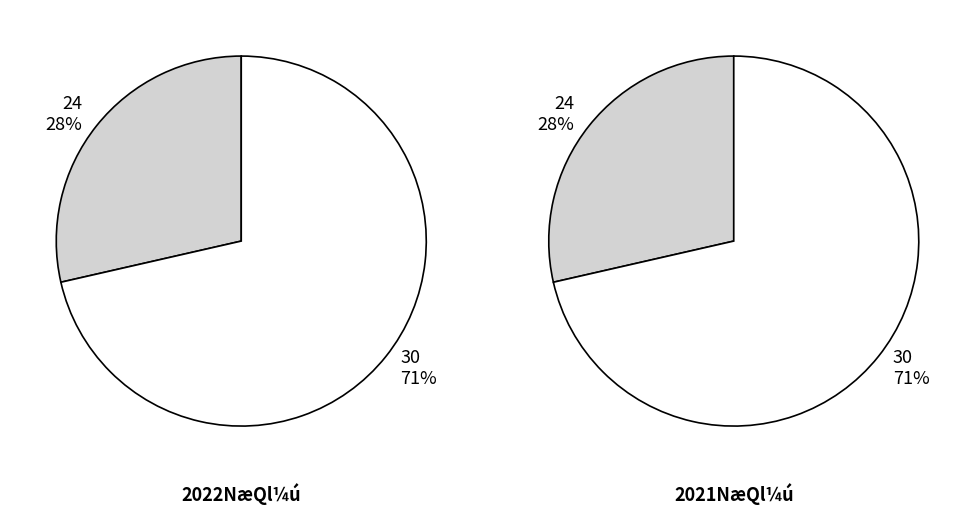

Which has a higher value, 30 or 24?

30